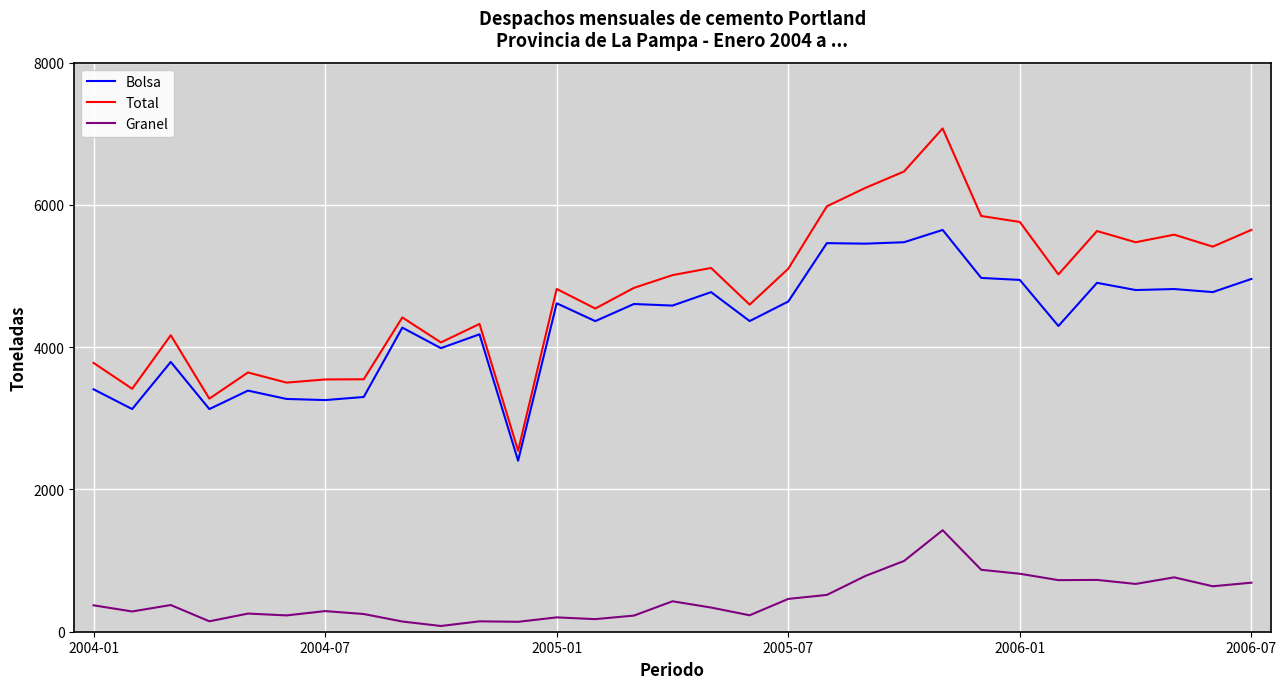

True or false: Bolsa and Granel cross at least once.

False